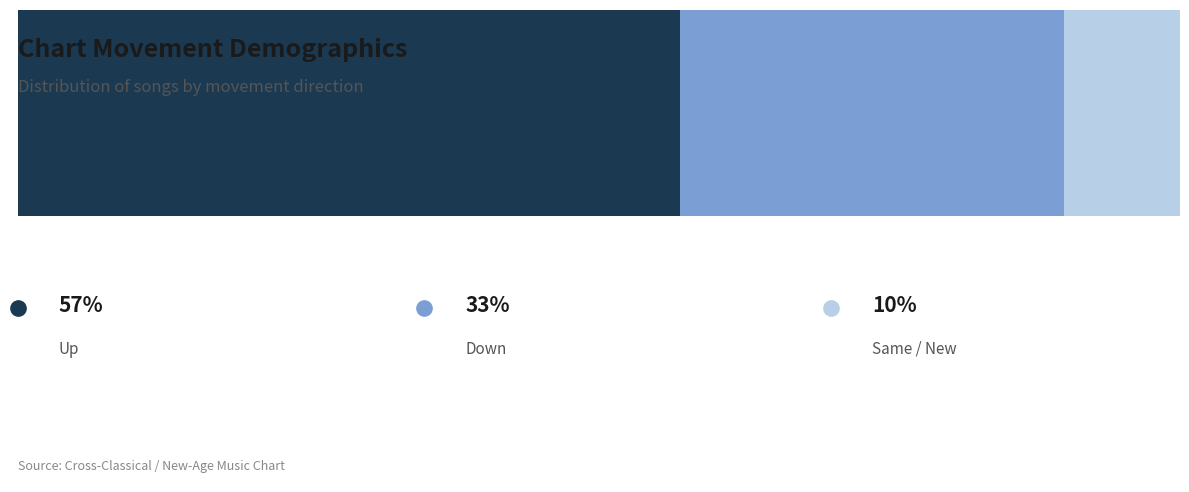

What value does the up series have at count?

57.0